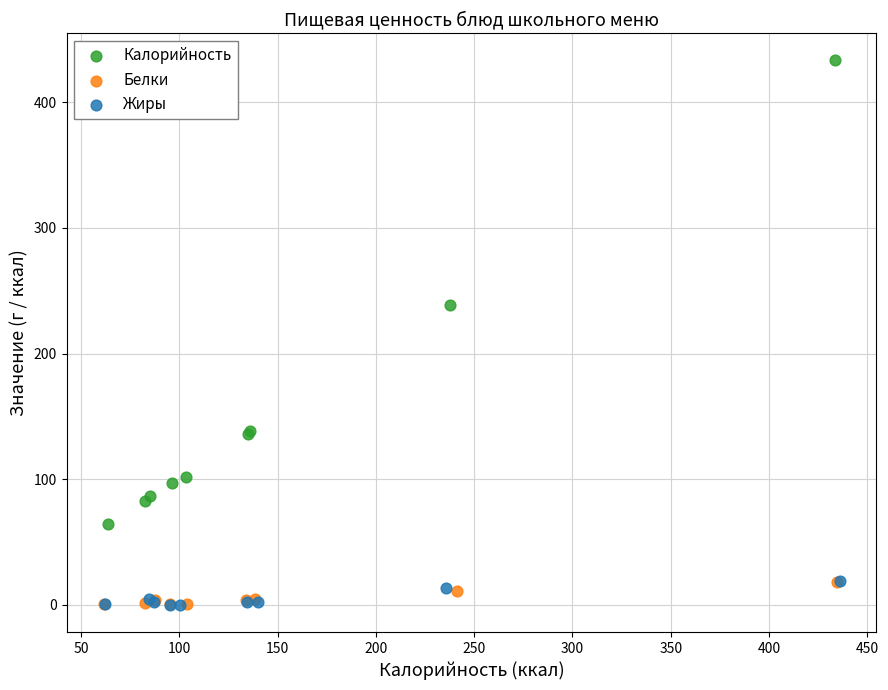

Which series has the largest Y range (max minus min)?

Калорийность